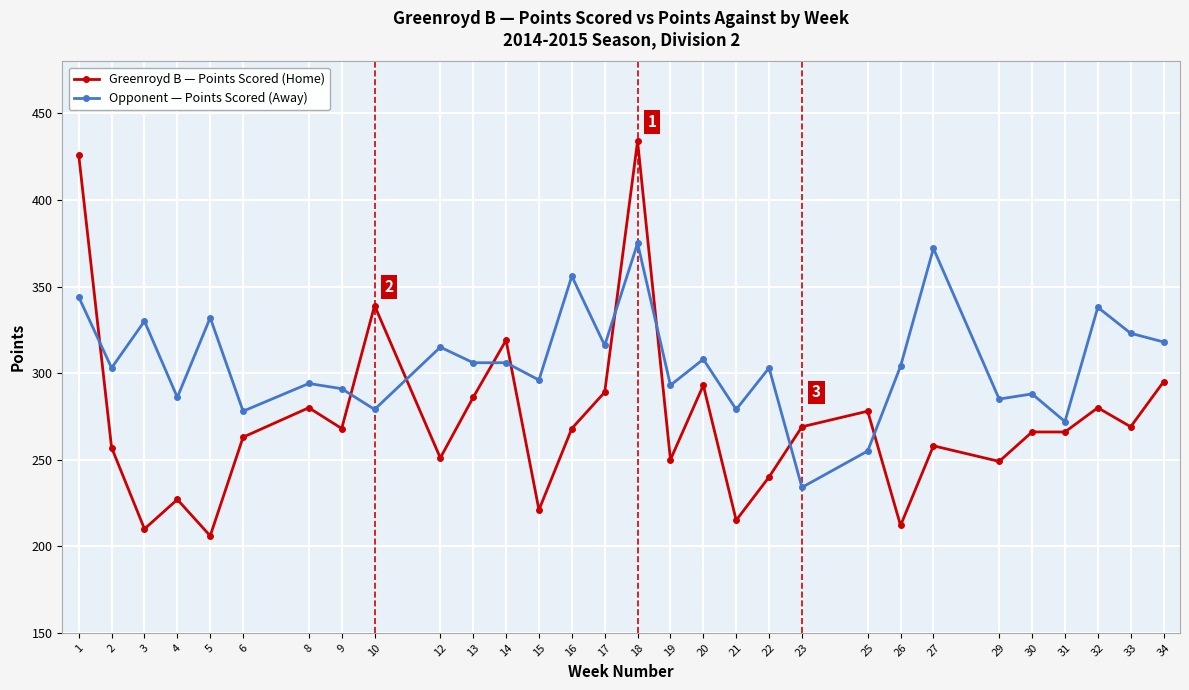

Rank the series at 32 from lowest to highest value.

Greenroyd B — Points Scored (Home), Opponent — Points Scored (Away)